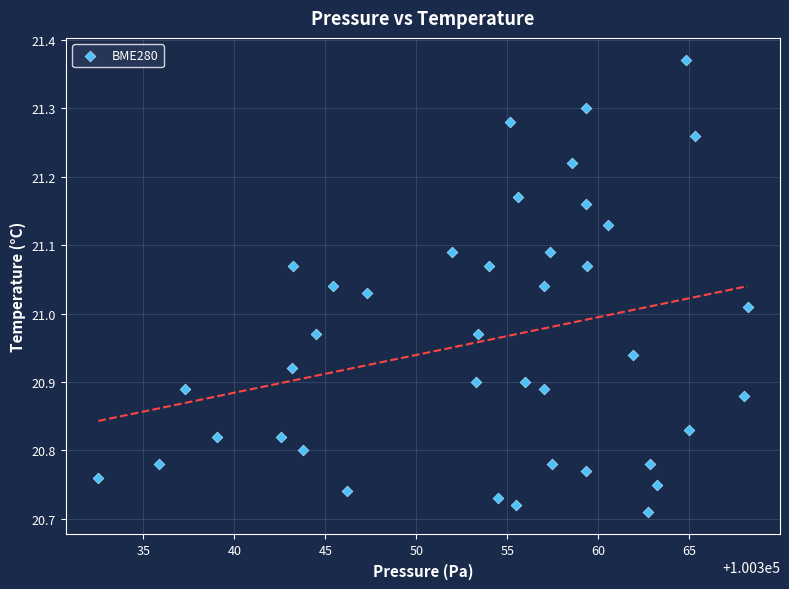

What is the range of X values (max minus min)?

35.7